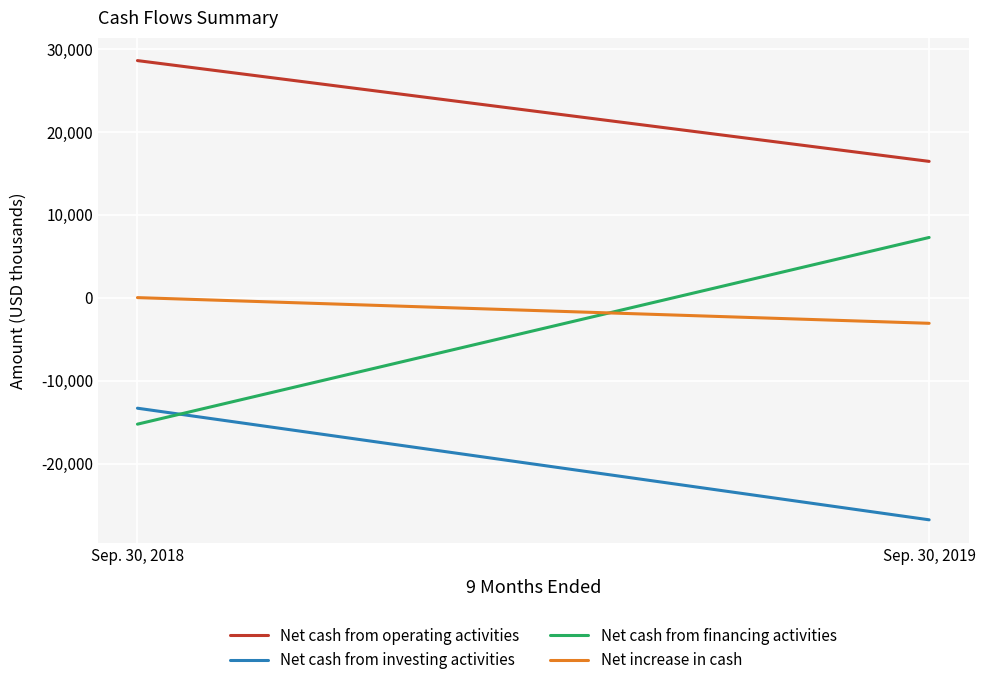

How many Net cash from investing activities values are between -26768 and -13319?

2